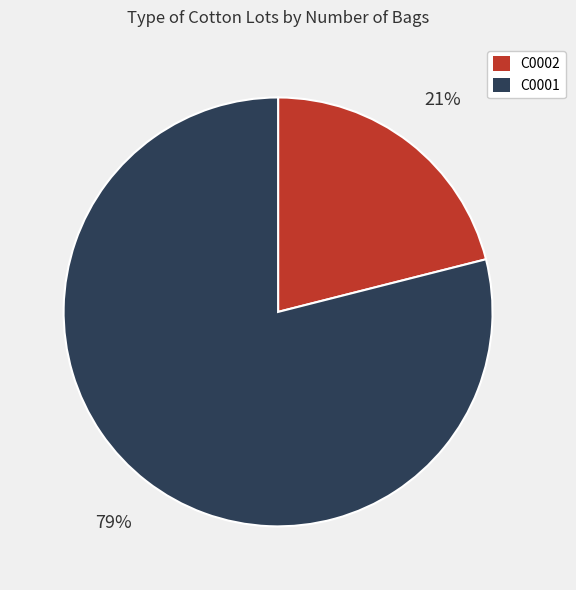

Which has a higher value, C0001 or C0002?

C0001